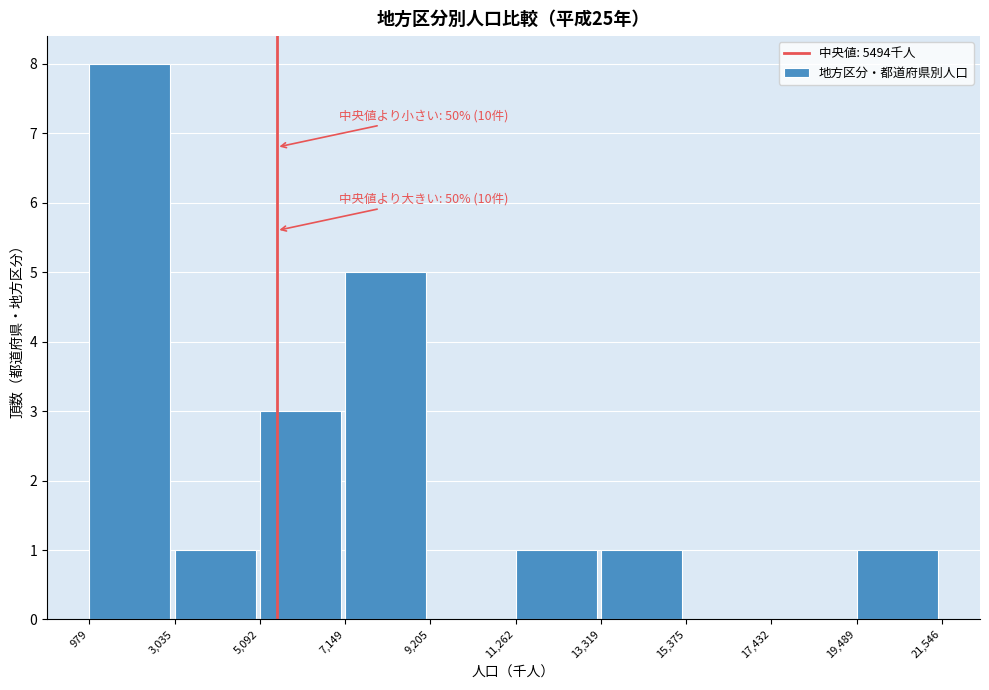

Over which range of the x-axis is the bar tallest?

979 to 3,035